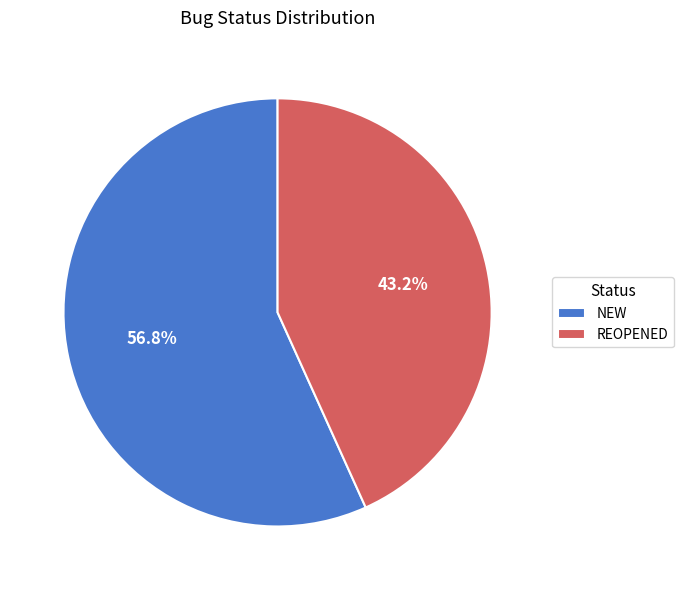

Rank the categories by value from lowest to highest.

REOPENED, NEW